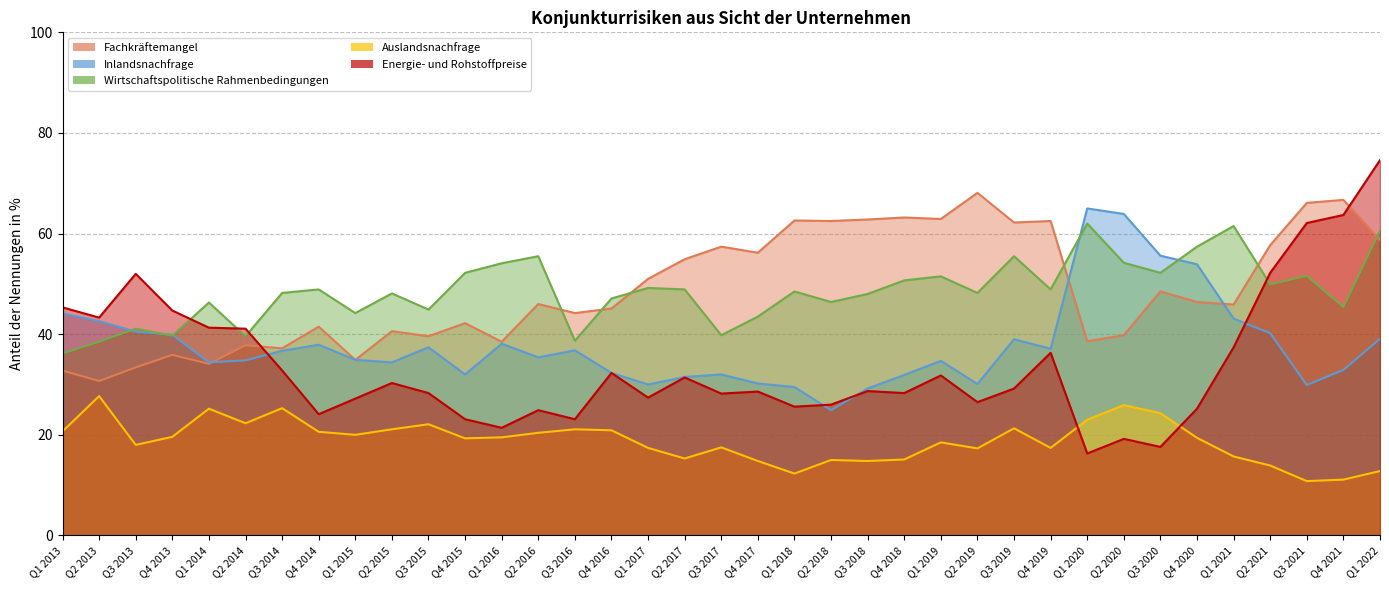

Is the value of Energie- und Rohstoffpreise at Q3 2013 greater than the value of Auslandsnachfrage at Q2 2019?

Yes